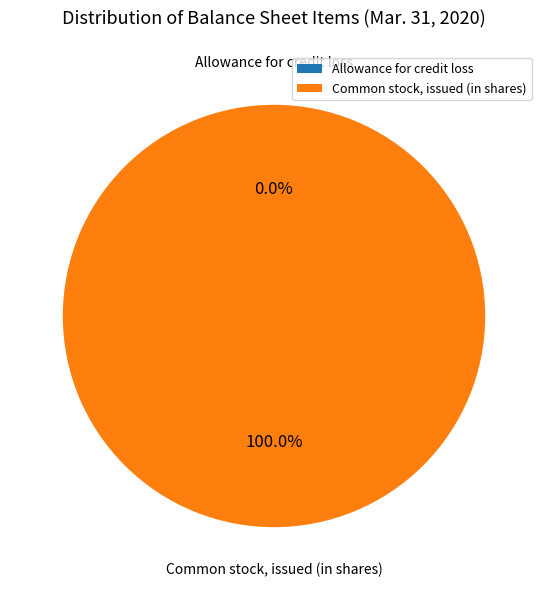

Is there any slice that represents more than half of the pie?

Yes